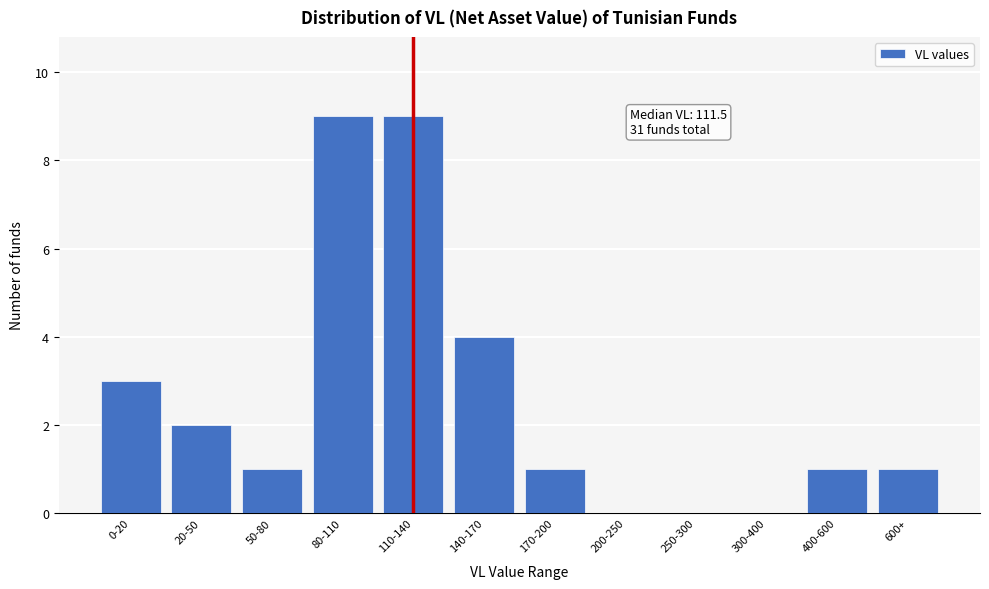

Reading left to right, transcribe all the data shown in this chart.

0-20=3	20-50=2	50-80=1	80-110=9	110-140=9	140-170=4	170-200=1	200-250=0	250-300=0	300-400=0	400-600=1	600+=1